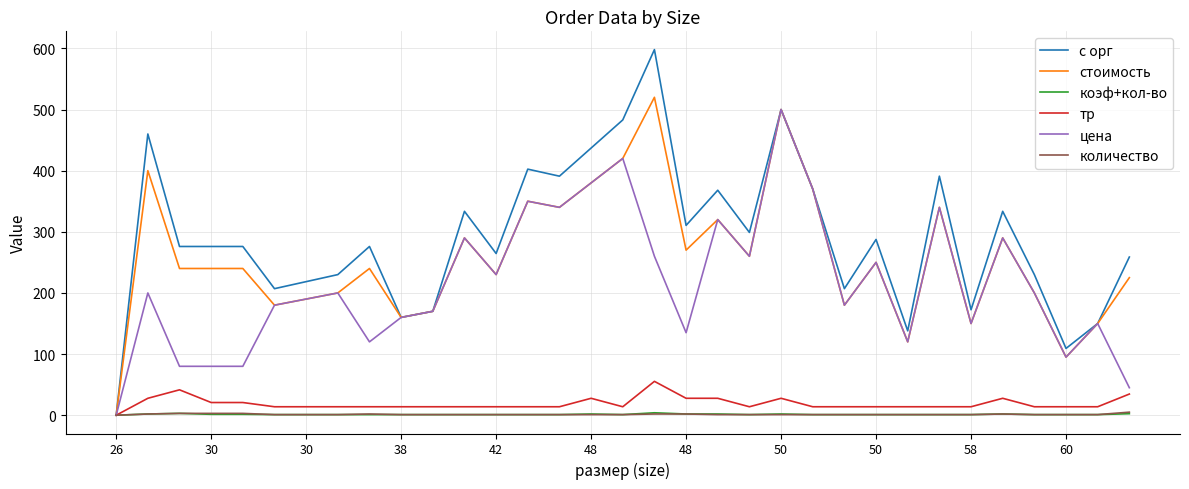

What is the maximum value for цена?

500.0